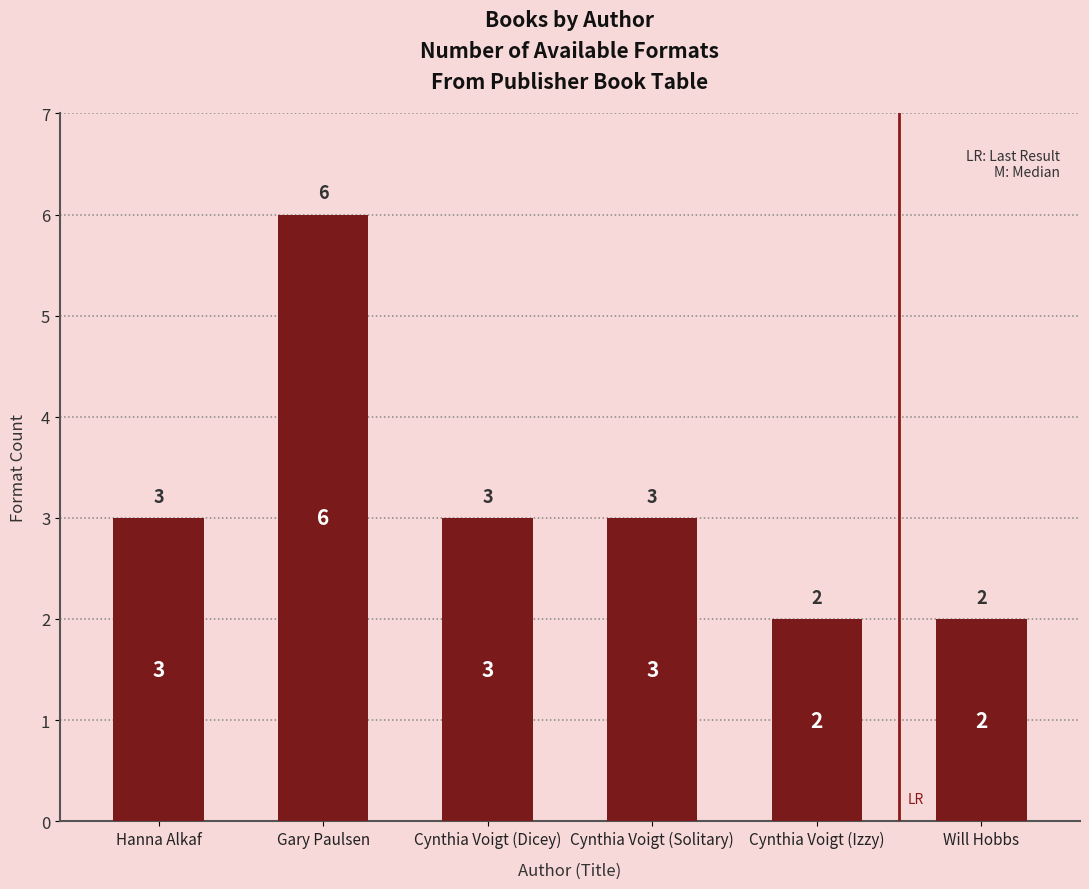

What is the change in value from Gary Paulsen to Cynthia Voigt (Izzy)?

-4